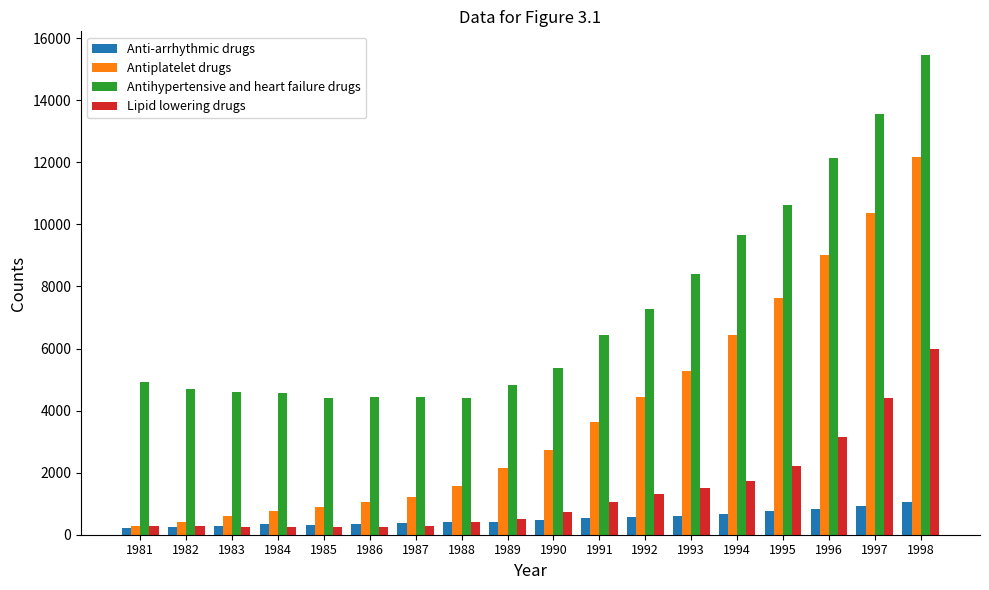

Is it true that Lipid lowering drugs equals 522.0 at 1989?

True